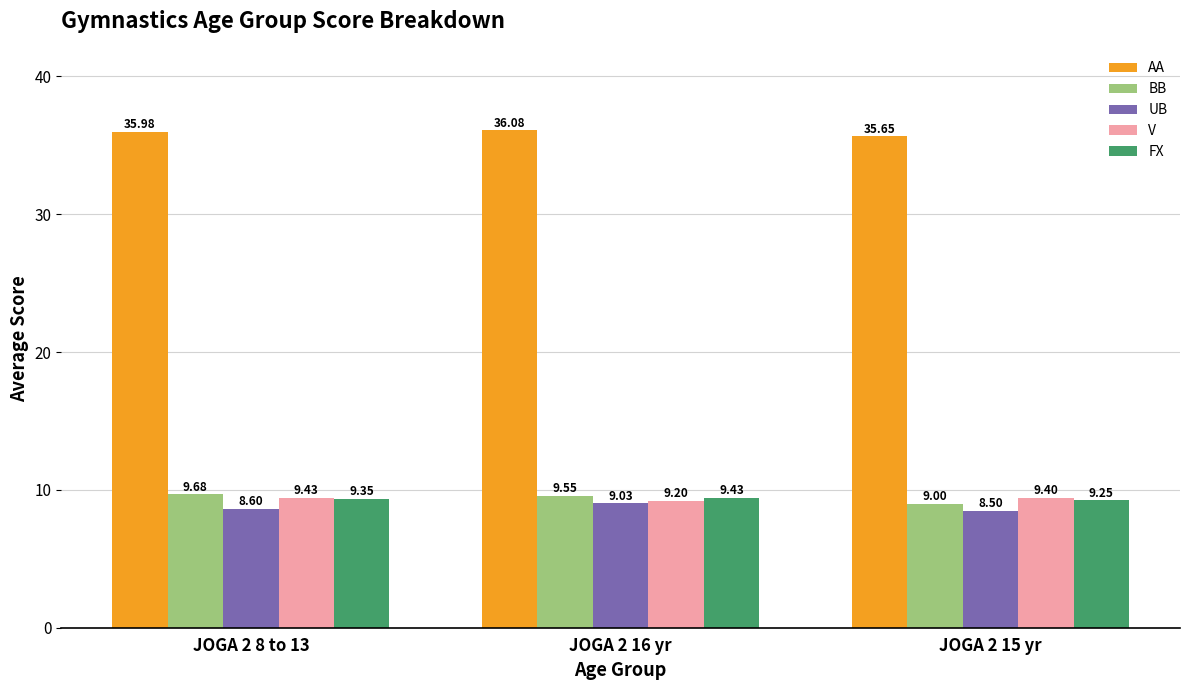

What is the label of the 3rd bar from the right?

JOGA 2 8 to 13